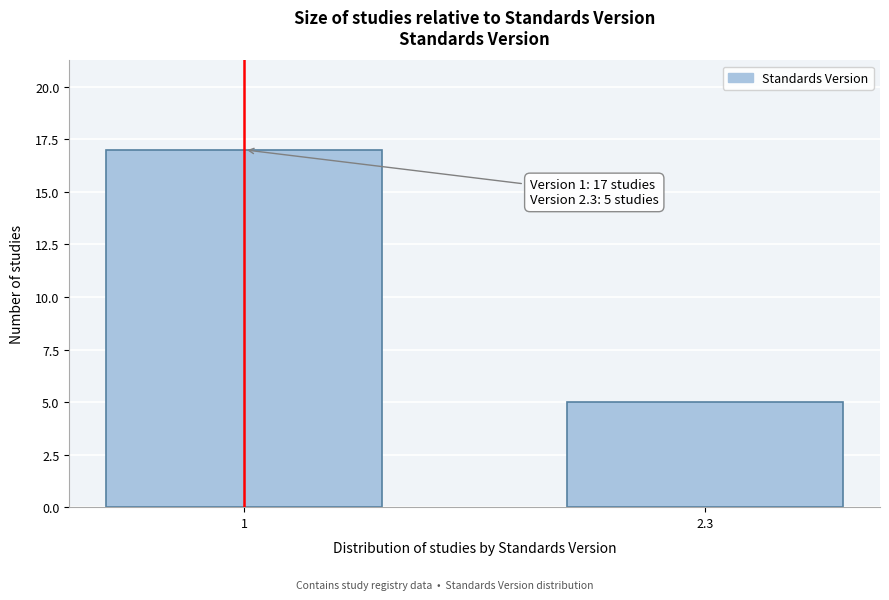

Reading left to right, transcribe all the data shown in this chart.

1=17	2.3=5